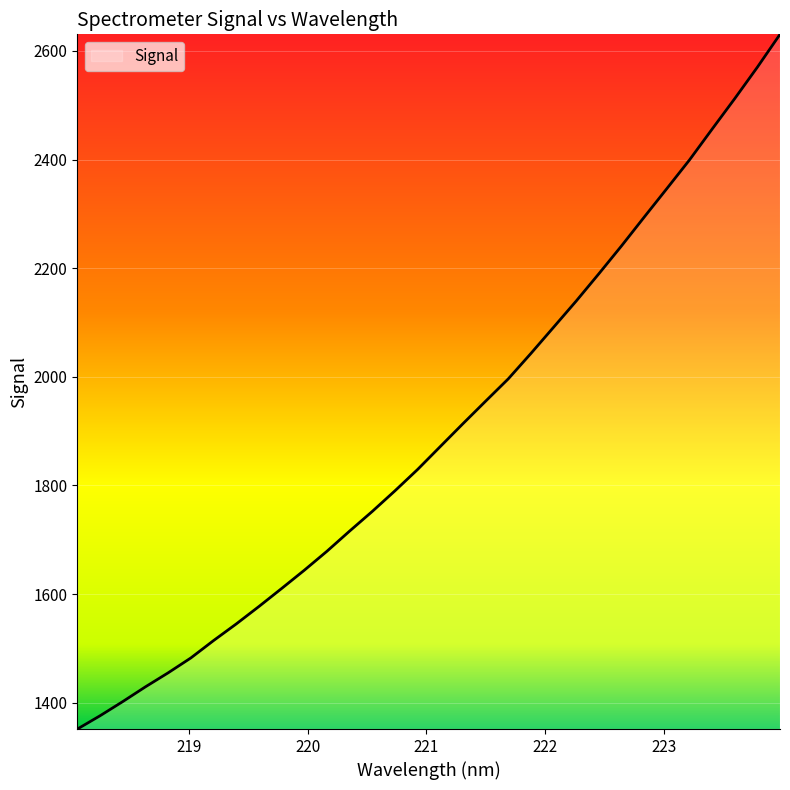

What is the smallest value displayed?

1351.4